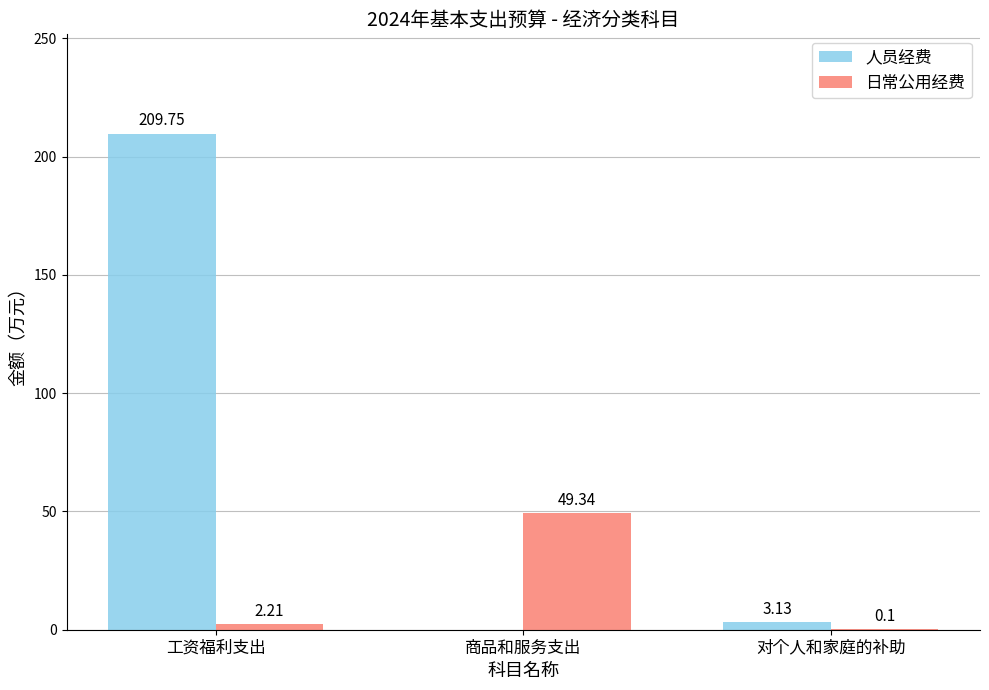

How many categories are shown in the chart?

3